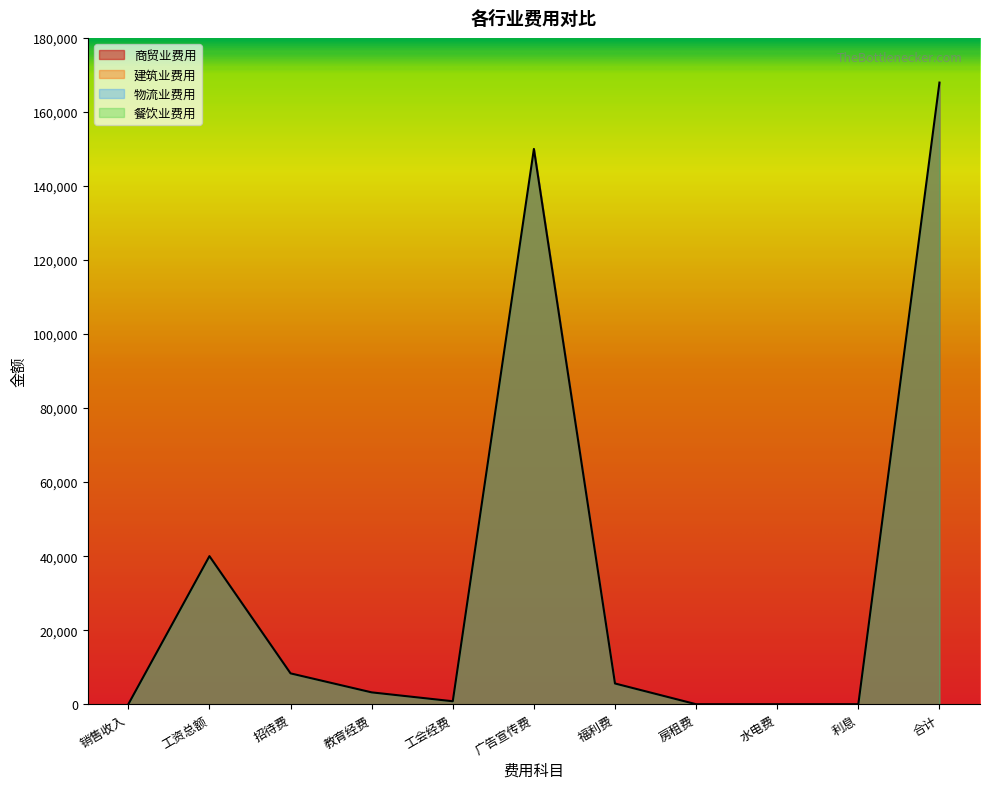

What is the sum of the 餐饮业费用 values at 教育经费 and 销售收入?

3200